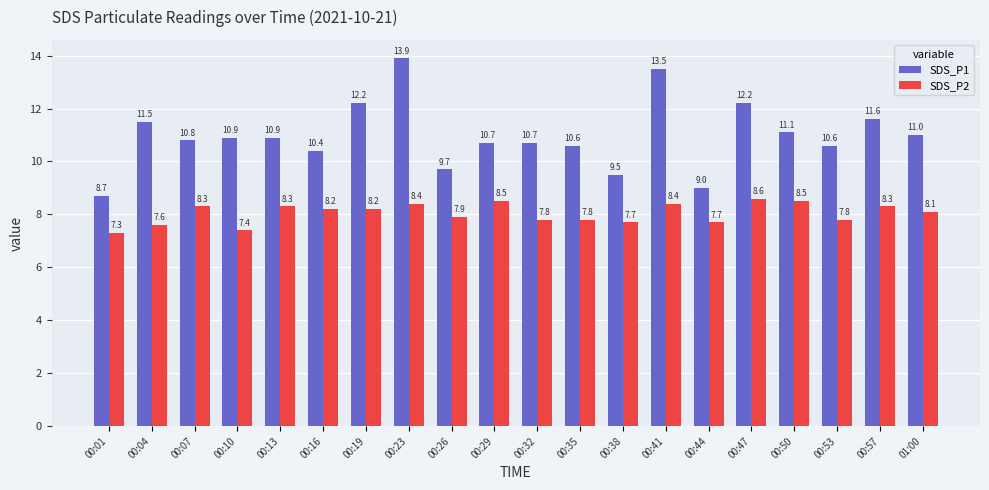

What is the difference between the second highest and minimum values in the SDS_P1 series?

4.8